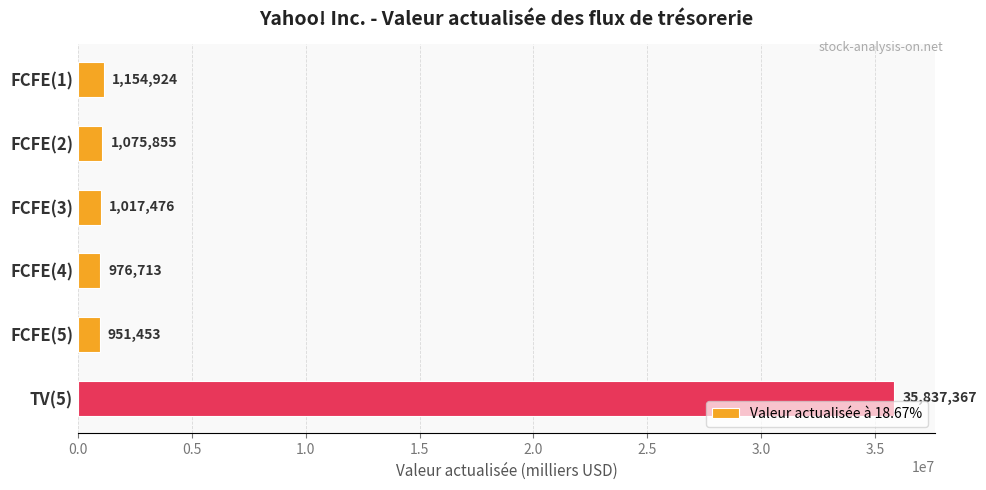

Does the chart contain stacked bars?

No